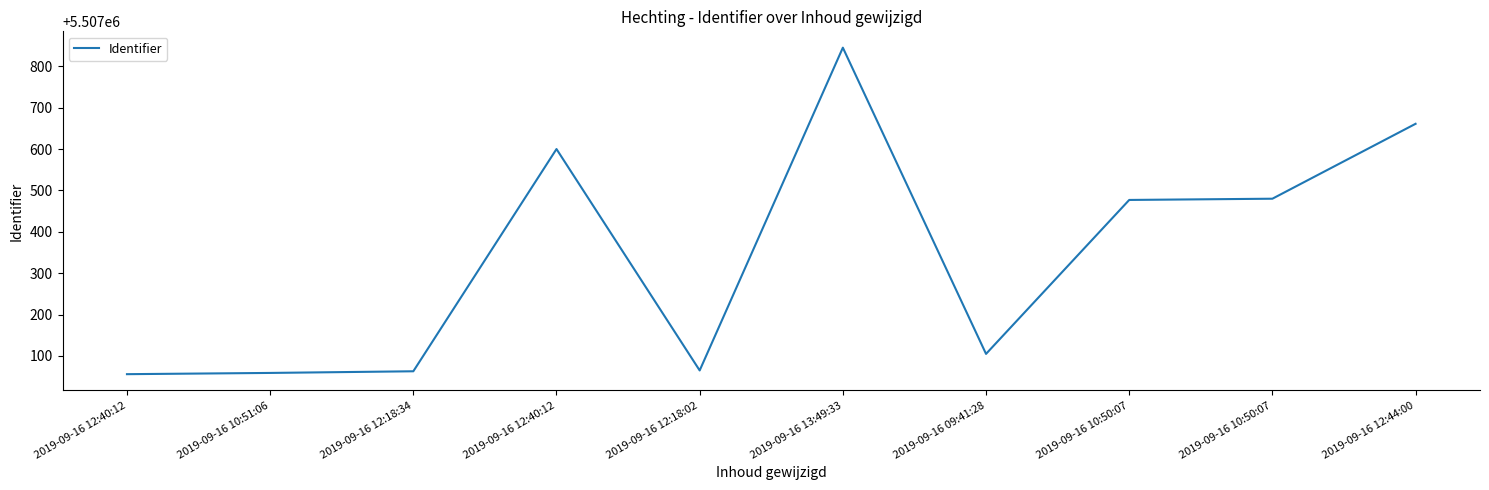

What is the sum of the values at 2019-09-16 12:40:12 and 2019-09-16 10:51:06?

11014115